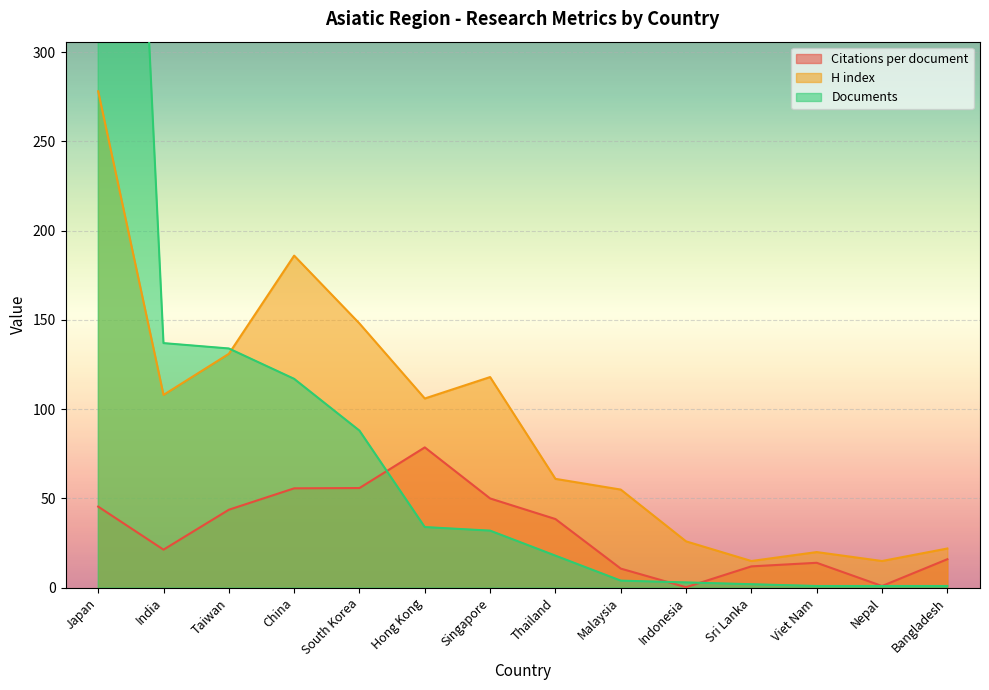

Rank the series at Sri Lanka from lowest to highest value.

Documents, Citations per document, H index